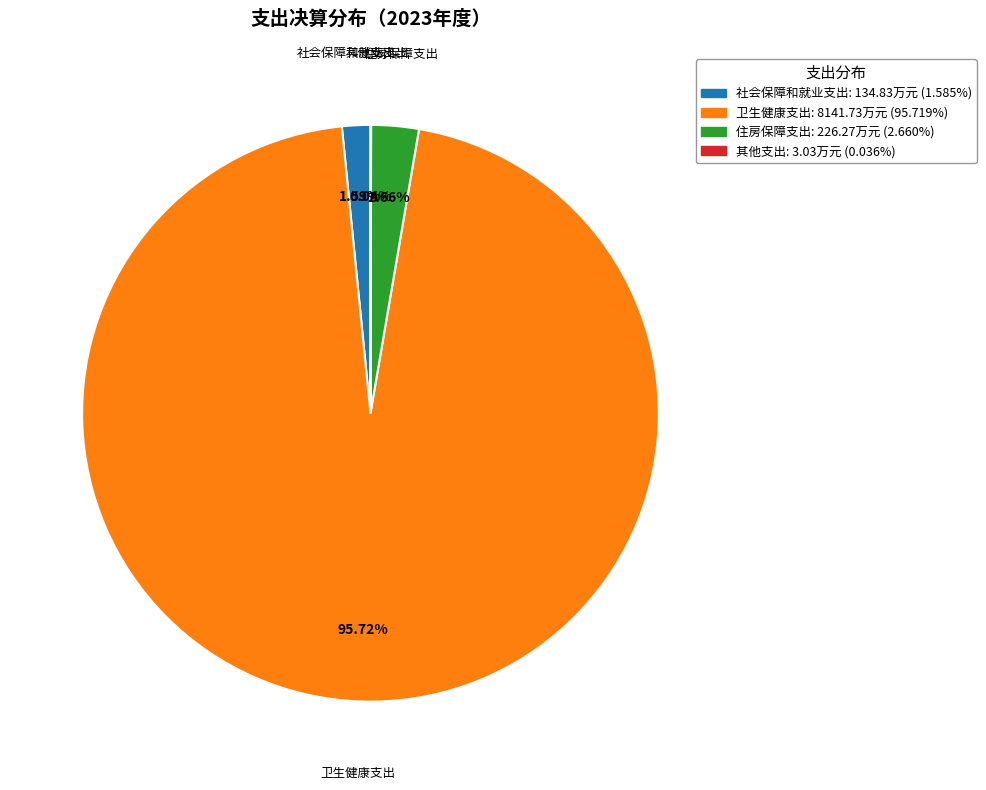

Is 住房保障支出 the majority of the pie?

No